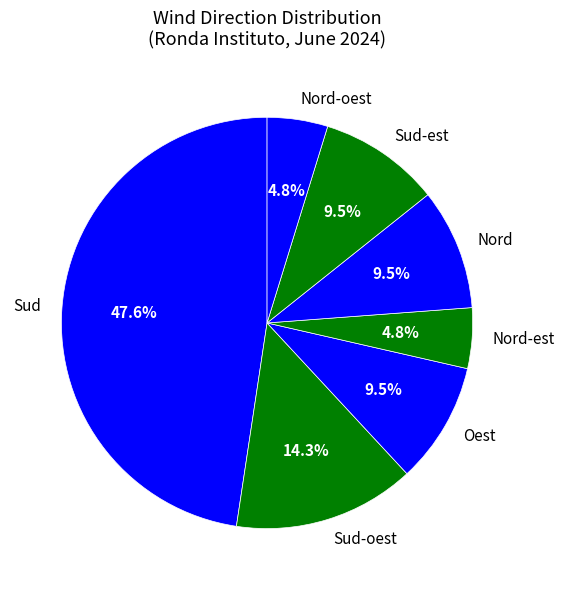

What percentage is the Nord-est slice, to the nearest percent?

5%